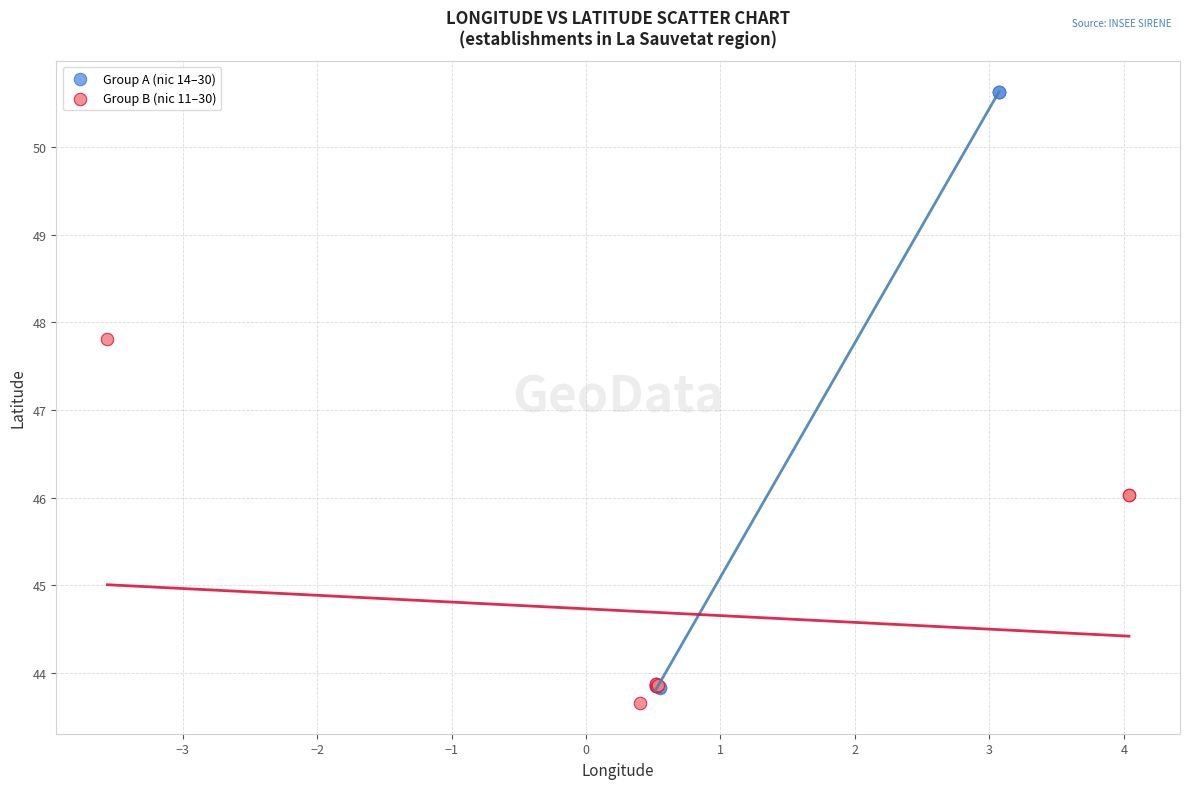

Which series has the widest spread of Y values?

Group A (nic 14–30)